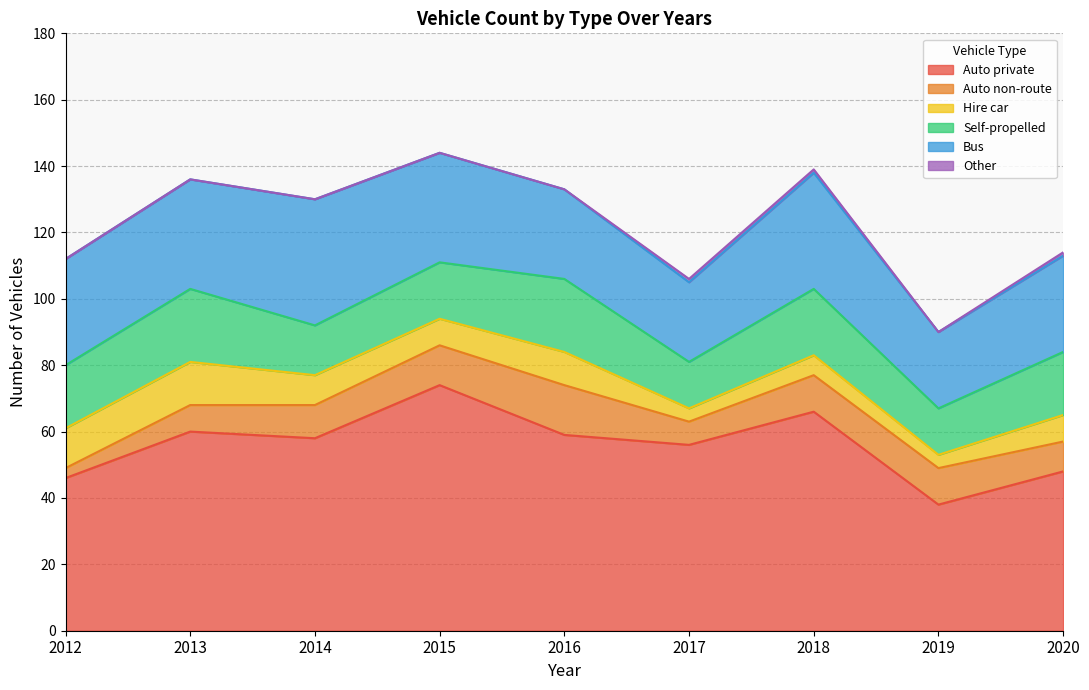

What is the total value across all series at 2016?

133